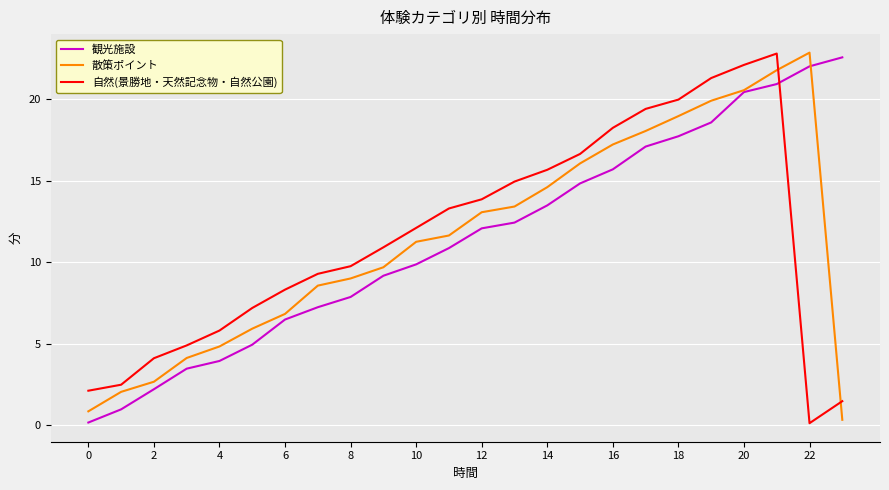

Which series ends up on top after the final intersection of 自然(景勝地・天然記念物・自然公園) and 散策ポイント?

自然(景勝地・天然記念物・自然公園)